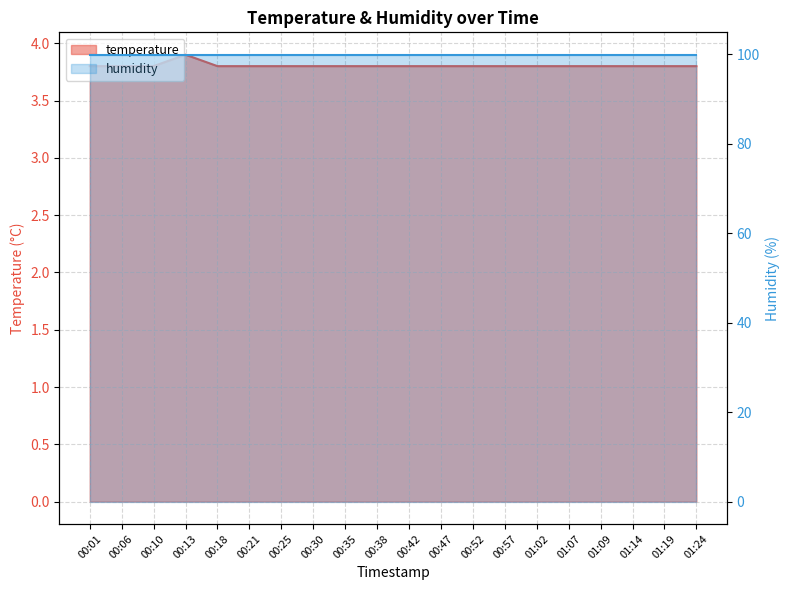

The value at 00:52 is 3.8. True or false?

True